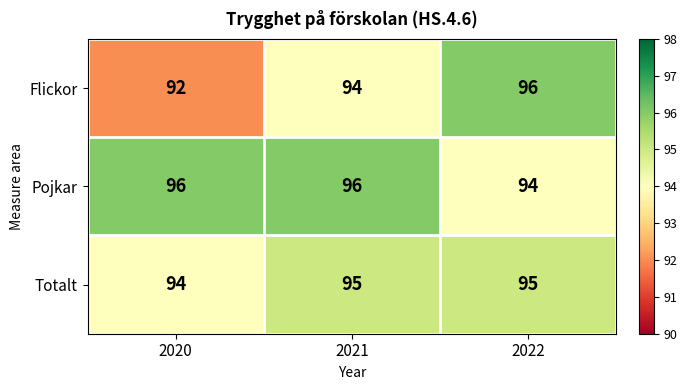

Which category has the lowest value in the Pojkar series?

2022